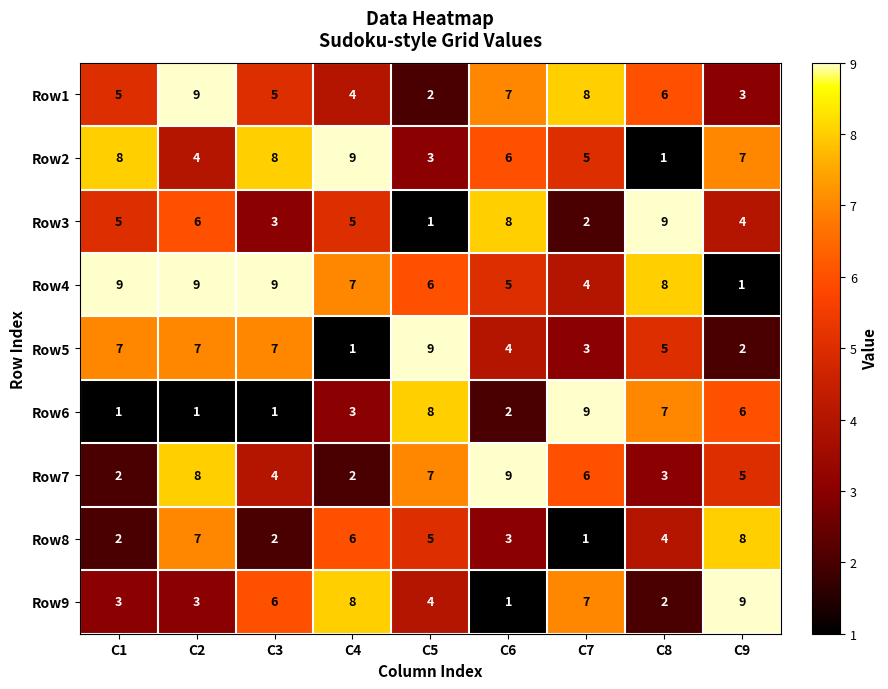

What is the sum of the Row3 values at C1 and C5?

6